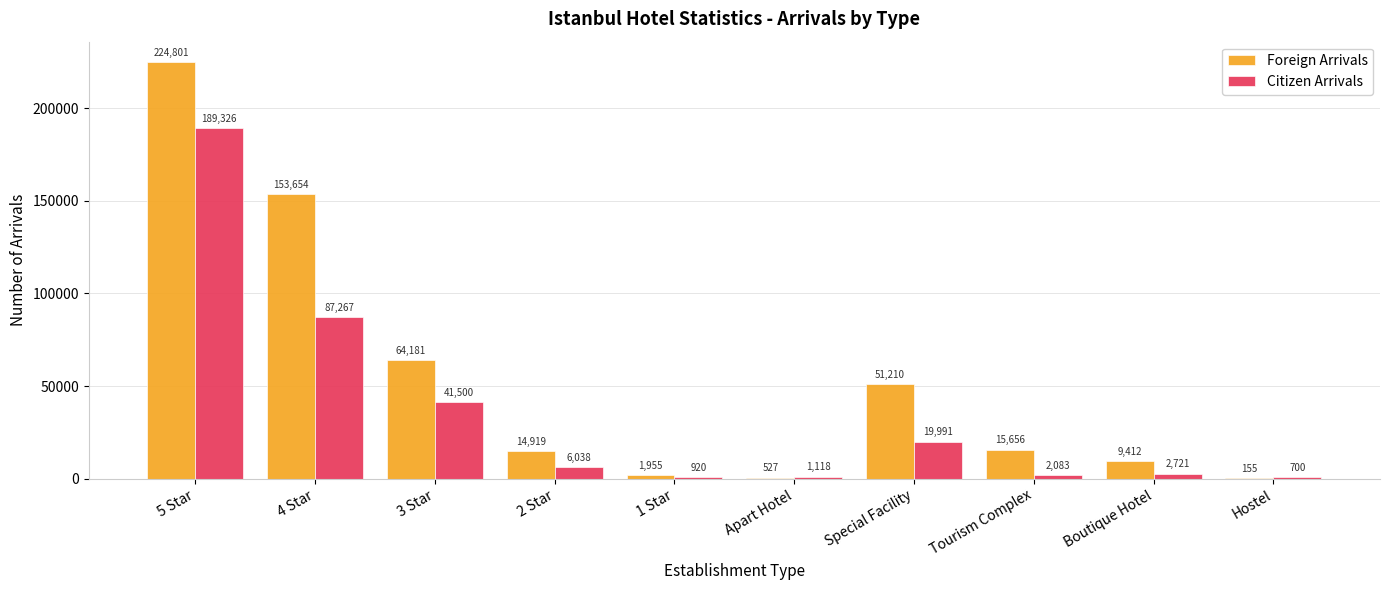

What is the sum of all Foreign Arrivals values?

536470